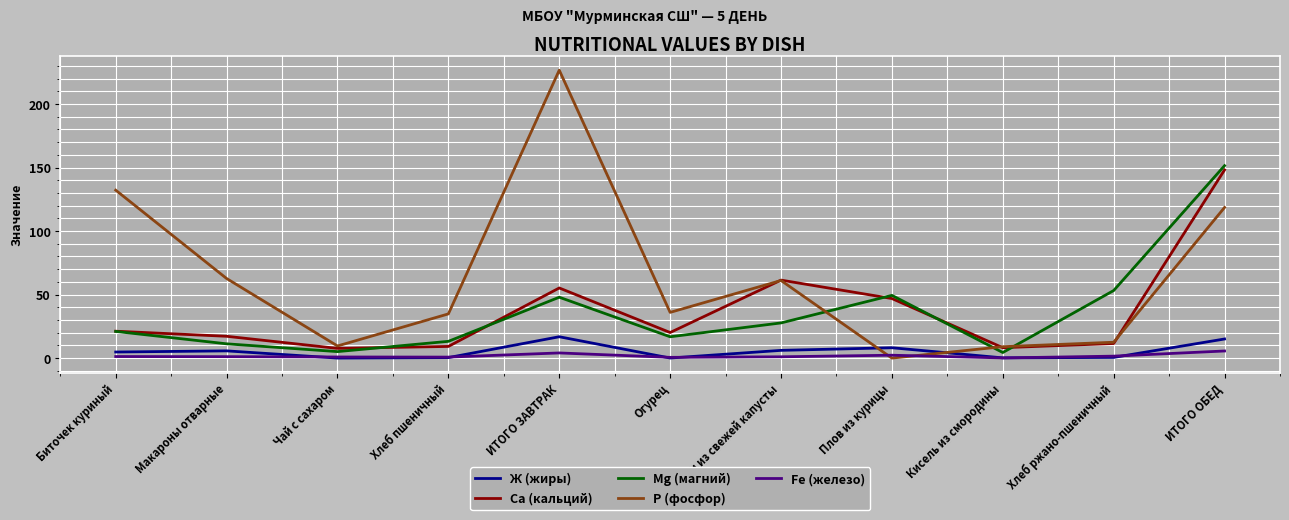

What is the difference between the maximum and minimum values in the Ж (жиры) series?

16.8